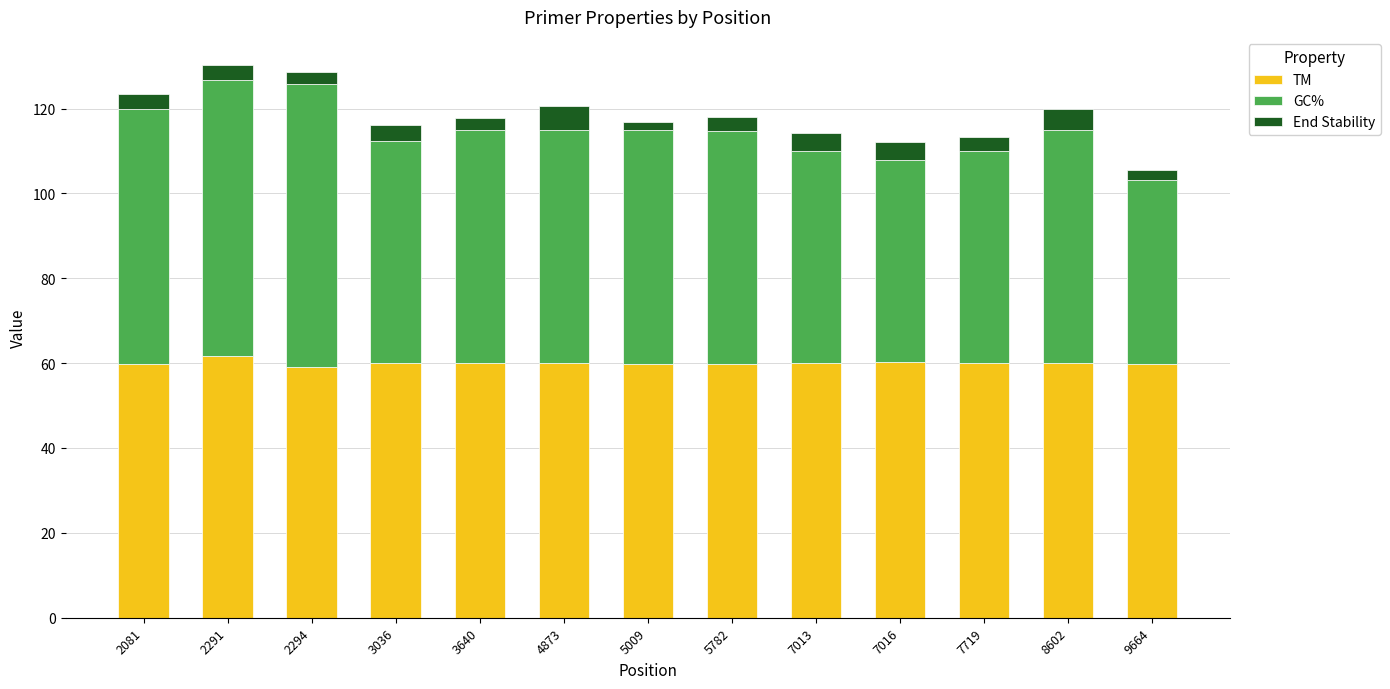

What is the approximate value of TM at 2291?

61.7